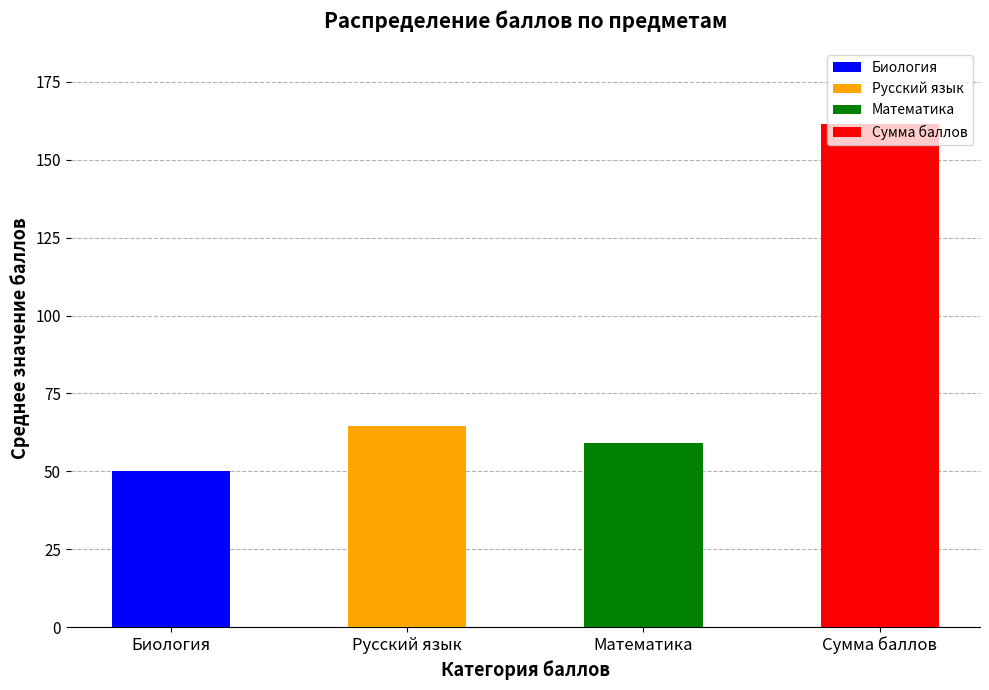

True or false: Русский язык has a value of 10 at Математика / Обществознание.

False